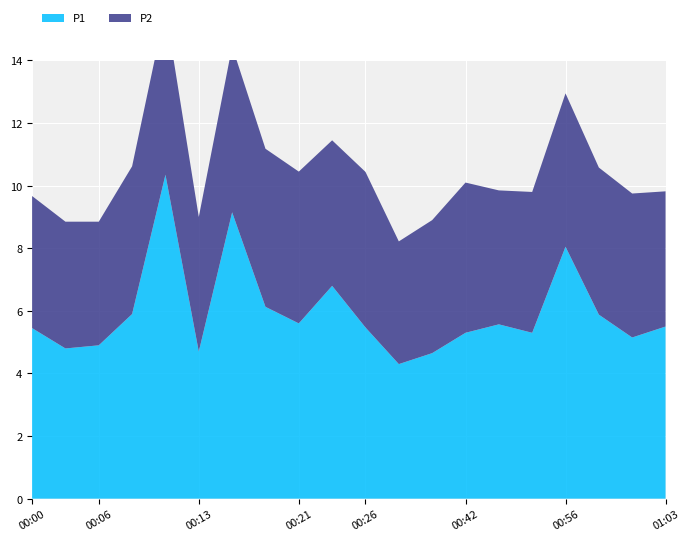

Reading left to right, transcribe all the data shown in this chart.

P1: 00:00=5.5	00:03=4.8	00:06=4.9	00:08=5.9	00:11=10.3	00:13=4.7	00:16=9.2	00:18=6.1	00:21=5.6	00:23=6.8	00:26=5.5	00:34=4.3	00:39=4.7	00:42=5.3	00:48=5.6	00:53=5.3	00:56=8.1	00:58=5.9	01:01=5.2	01:03=5.5
P2: 00:00=4.2	00:03=4.0	00:06=4.0	00:08=4.7	00:11=5.3	00:13=4.3	00:16=5.3	00:18=5.0	00:21=4.8	00:23=4.7	00:26=5.0	00:34=3.9	00:39=4.2	00:42=4.8	00:48=4.3	00:53=4.5	00:56=4.9	00:58=4.7	01:01=4.6	01:03=4.3